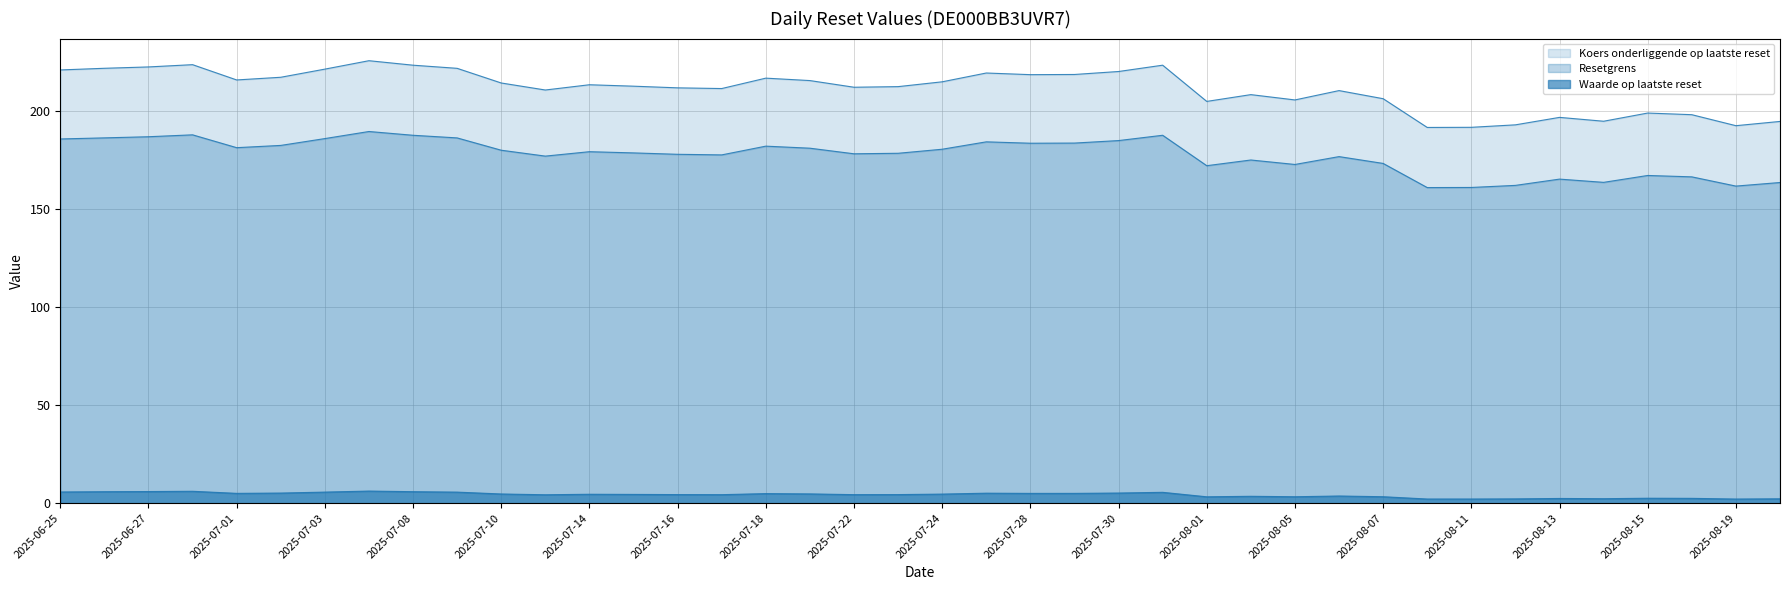

What is the total value across all series at 2025-07-17?

393.6